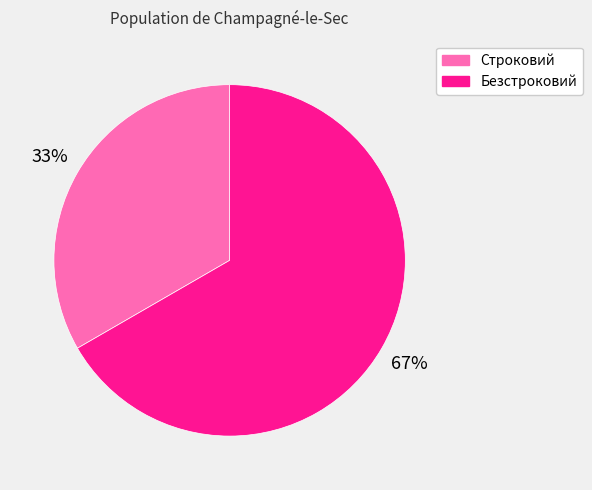

Which category has the biggest portion of the pie?

Безстроковий